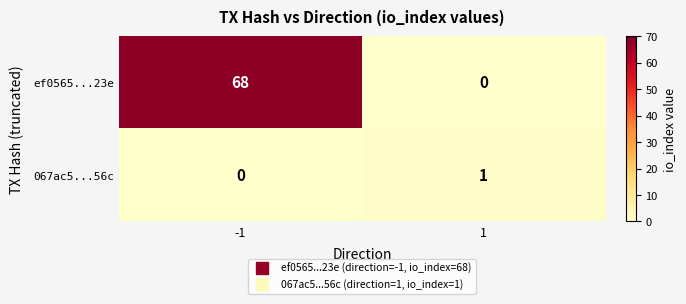

Which series has the largest total across all categories?

ef0565...23e